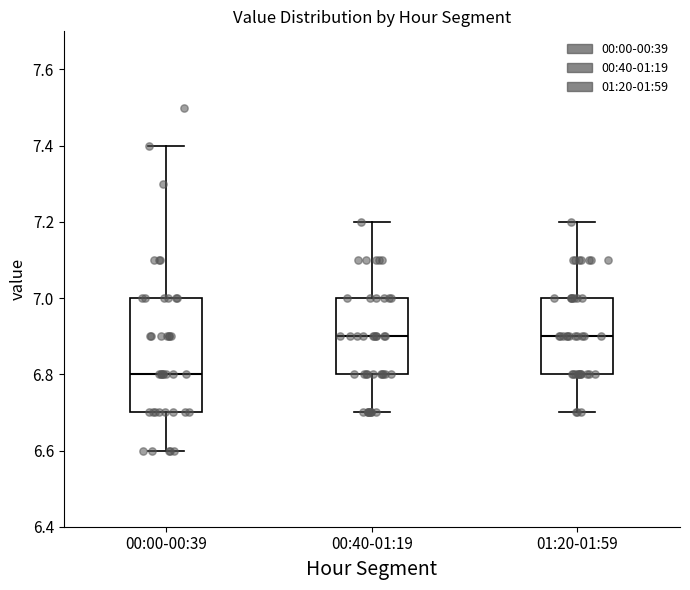

Where does the upper whisker of the box for 01:20-01:59 end on the y-axis? The values are not printed on the chart, so give them approximately, as read against the axis.

7.2